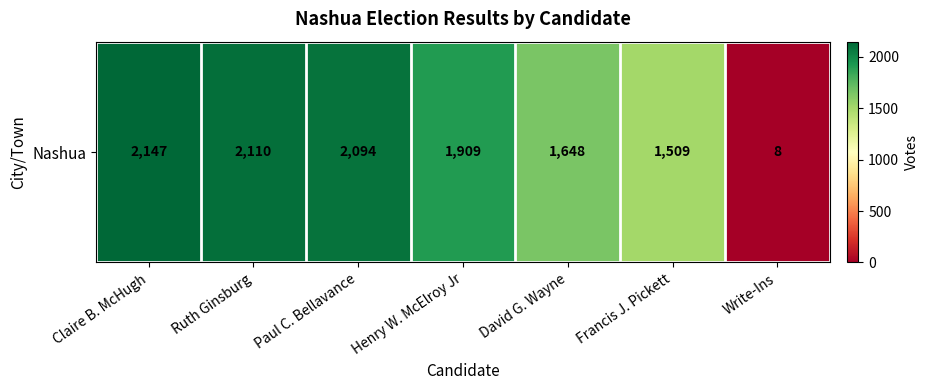

How many series are shown in this chart?

1